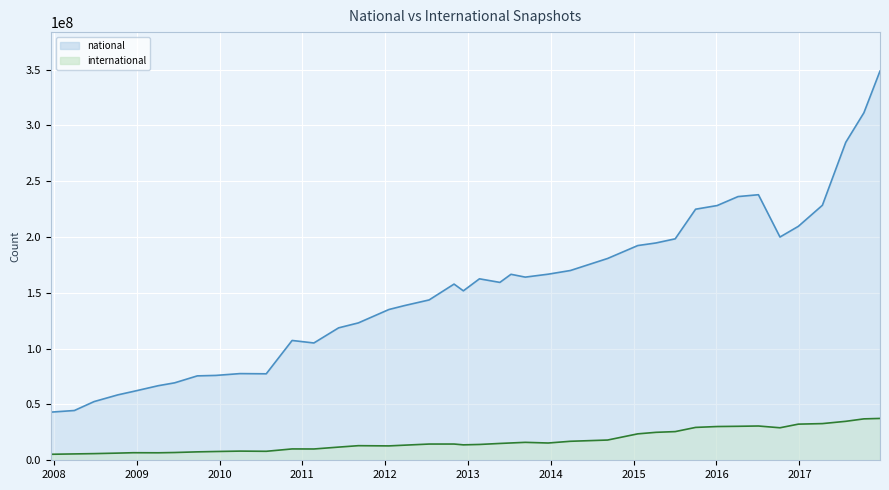

How many lines are shown in the chart?

2